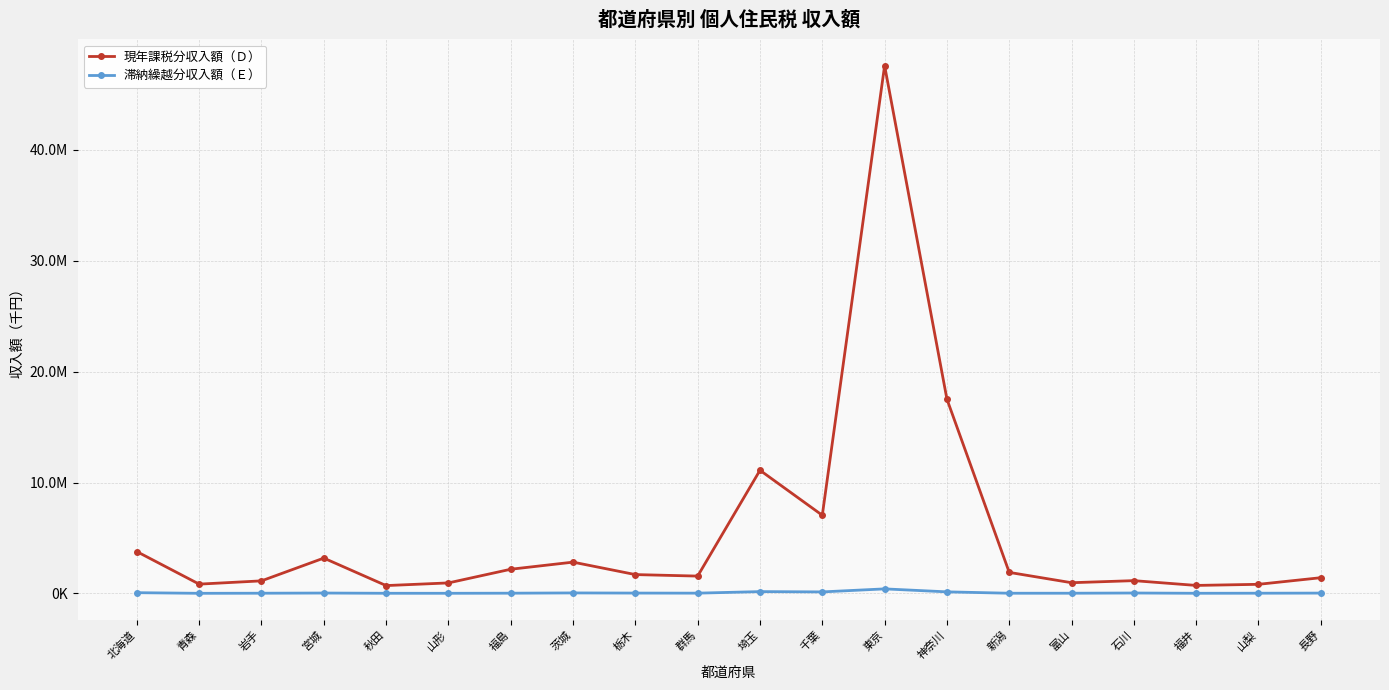

Reading left to right, extract all data points from this chart.

現年課税分収入額（Ｄ）: 3769743	835340	1130476	3183465	704715	944721	2177905	2819366	1696369	1560823	11105484	7047184	47605920	17525909	1894071	962911	1149594	718169	818867	1414732
滞納繰越分収入額（Ｅ）: 63402	6947	15310	31166	10319	9220	17963	41356	28230	20966	160984	134224	406819	138580	13823	14935	33949	10353	16038	25963